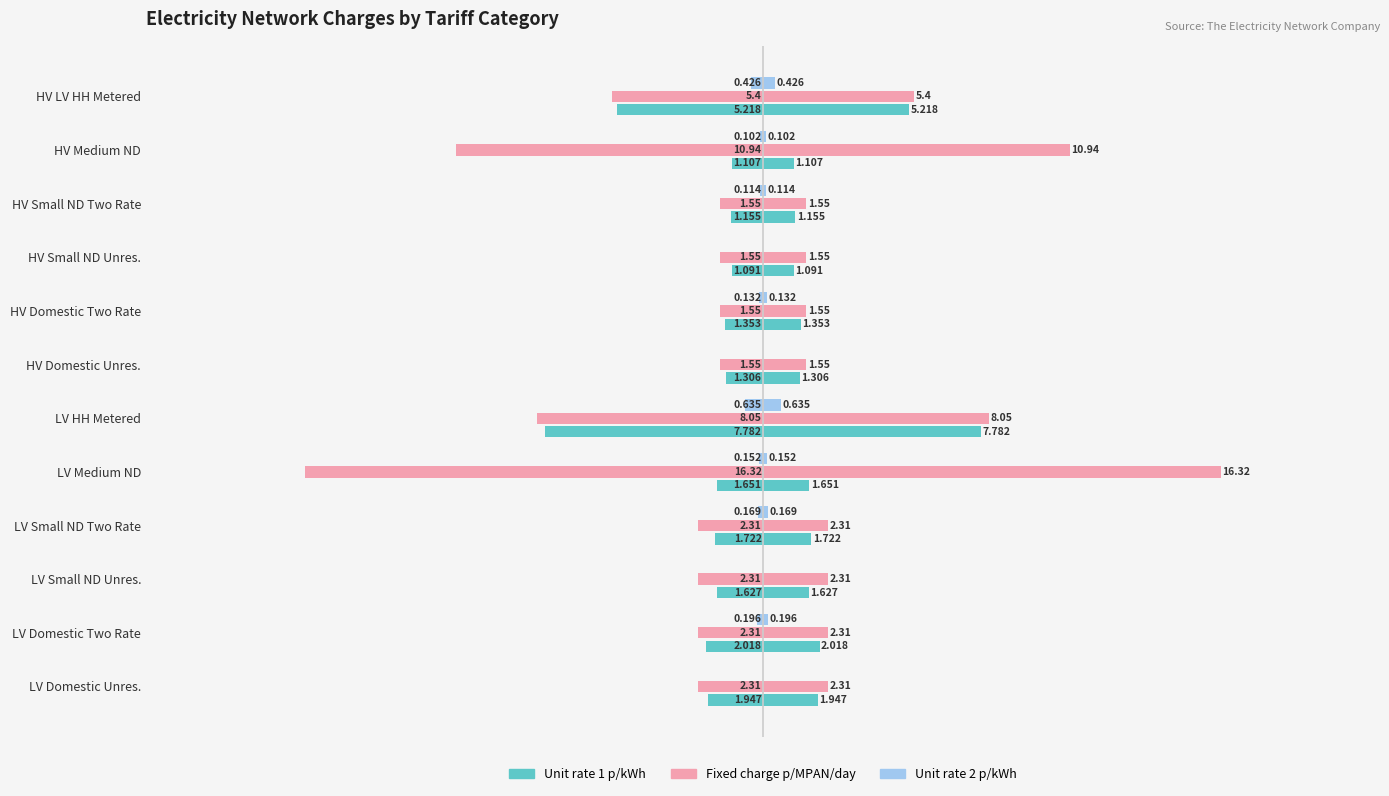

How many groups of bars are there?

12